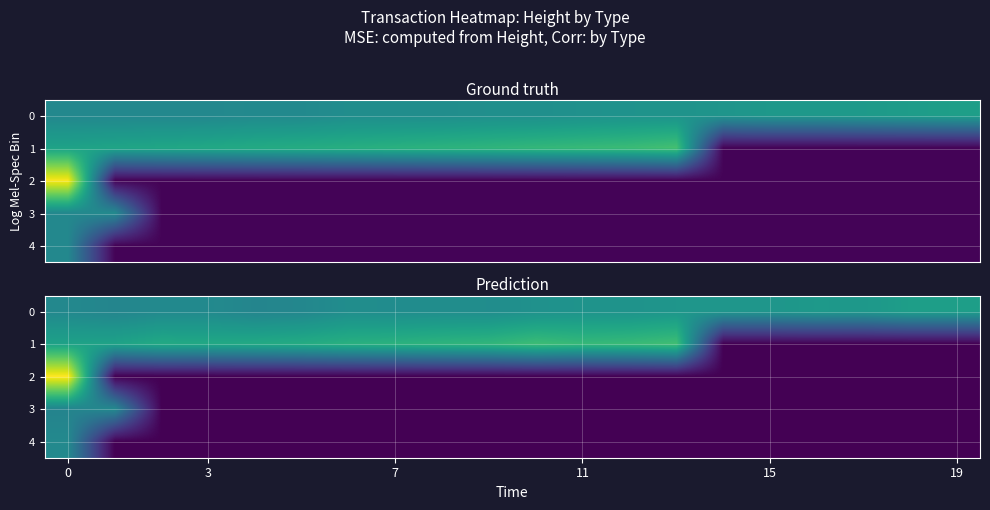

How many values in the 0 series are below 473917?

10